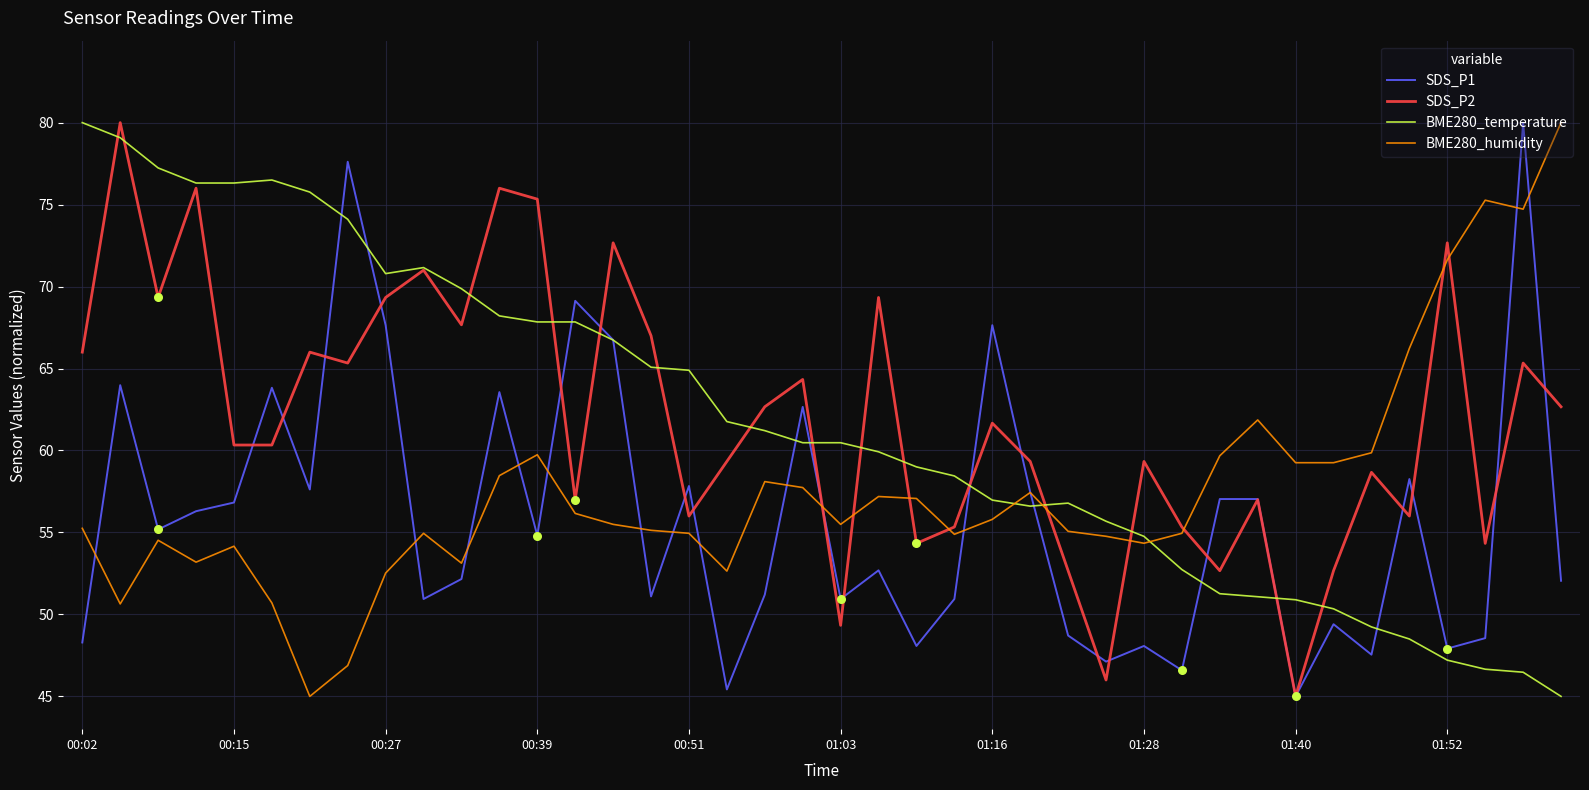

What is the maximum value for SDS_P1?

80.0